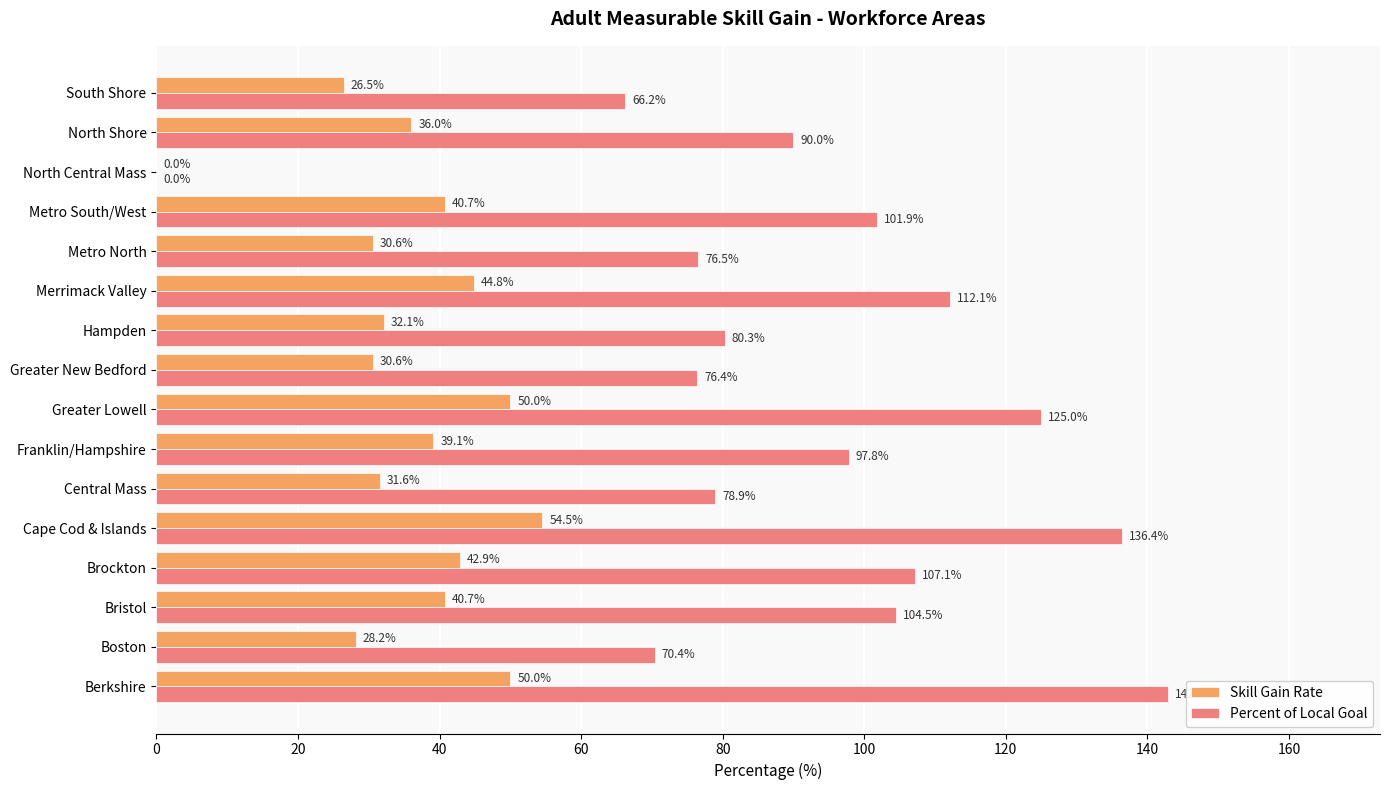

Between Cape Cod & Islands and North Central Mass, which series saw the biggest shift?

Percent of Local Goal